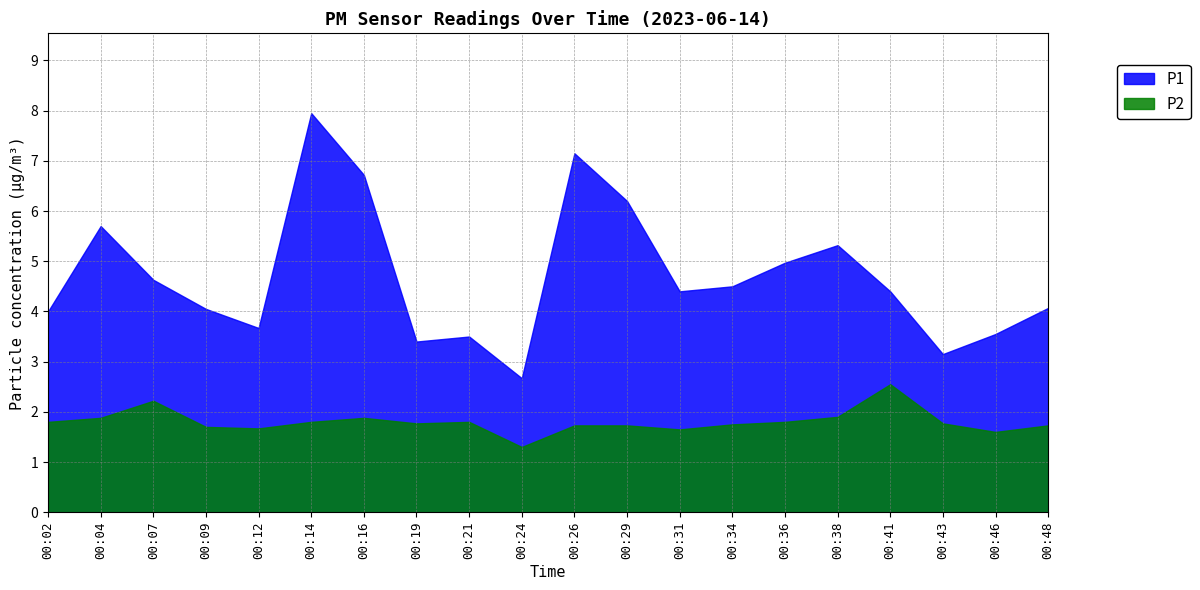

Is it true that P2 equals 1.7 at 00:09?

True